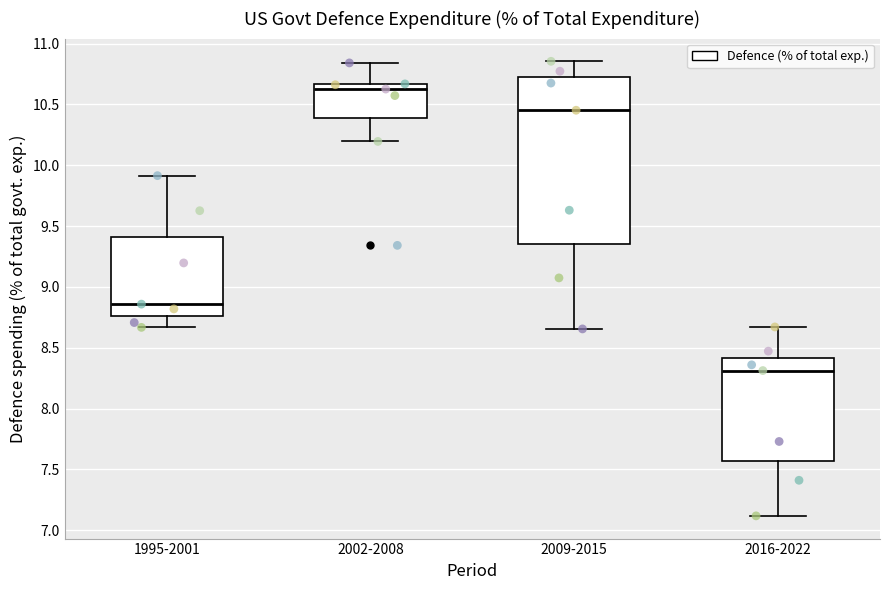

Reading left to right, read every box against the y-axis: the position of its median line, the range the box covers, and the ends of its whiskers. The values are not printed on the chart, so give them approximately, as read against the axis.

1995-2001: median 8.85, box 8.75 to 9.40, whiskers 8.65 to 9.90
2002-2008: median 10.65 (just below the box's upper edge), box 10.40 to 10.65, whiskers 10.20 to 10.85
2009-2015: median 10.45, box 9.35 to 10.70, whiskers 8.65 to 10.85
2016-2022: median 8.30, box 7.55 to 8.40, whiskers 7.10 to 8.65